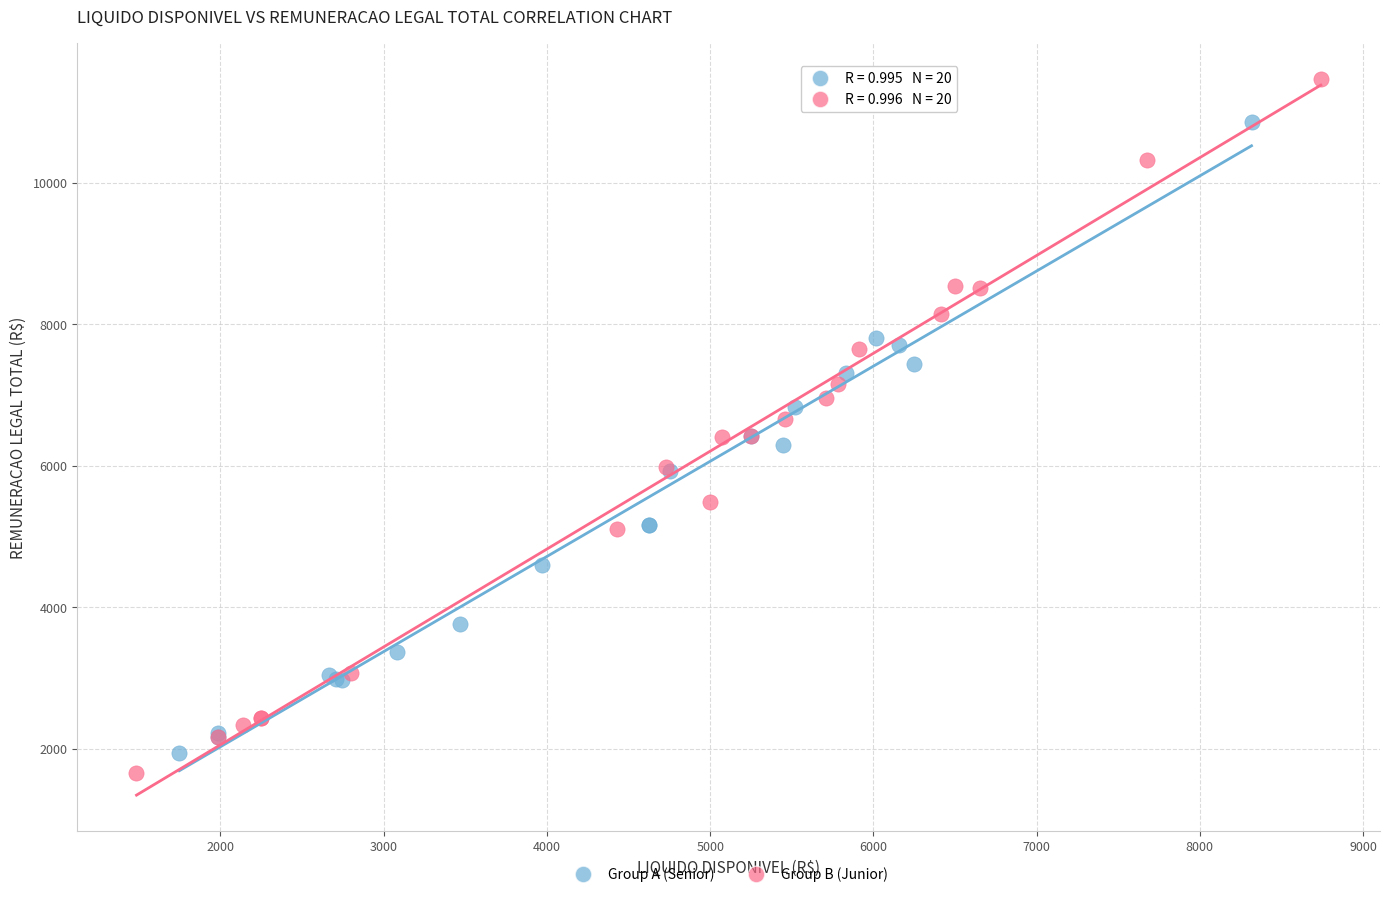

Which series reaches the maximum Y coordinate?

Group B (Junior)